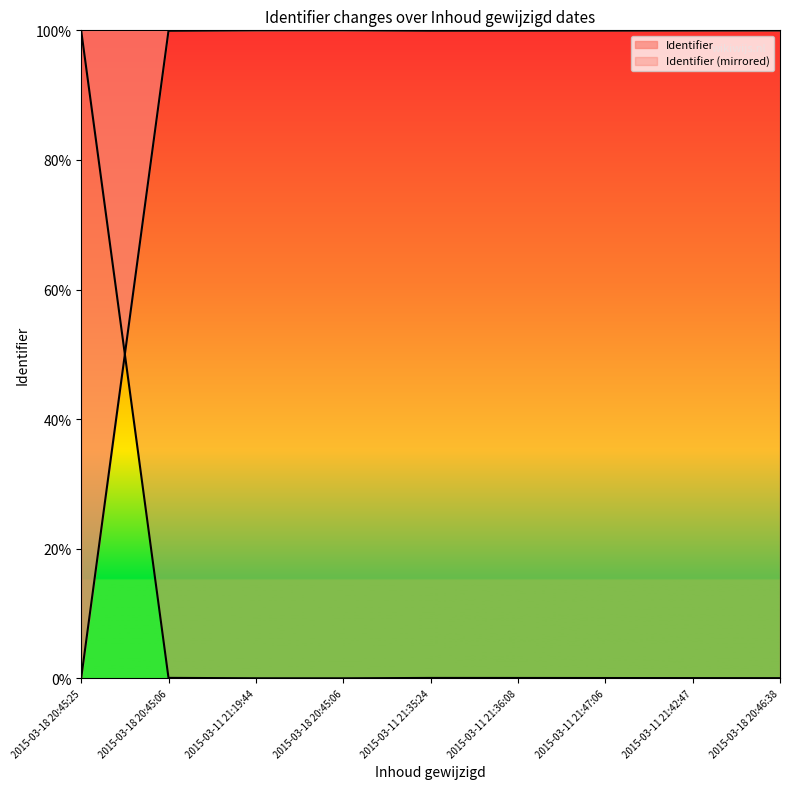

Is it true that the value at 2015-03-11 21:42:47 is 100.0?

True